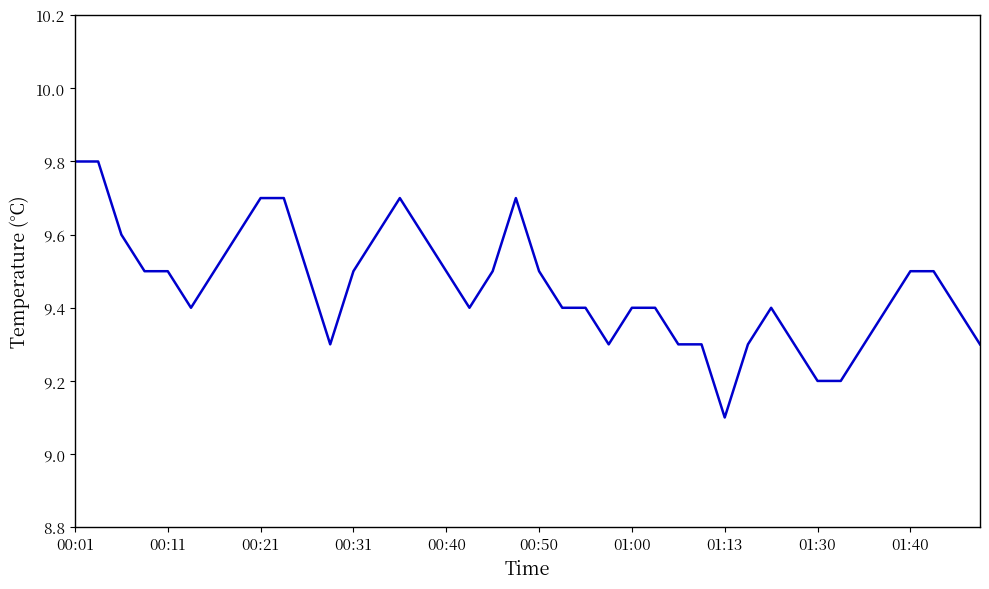

What is the difference between the second highest and second lowest values?

0.6